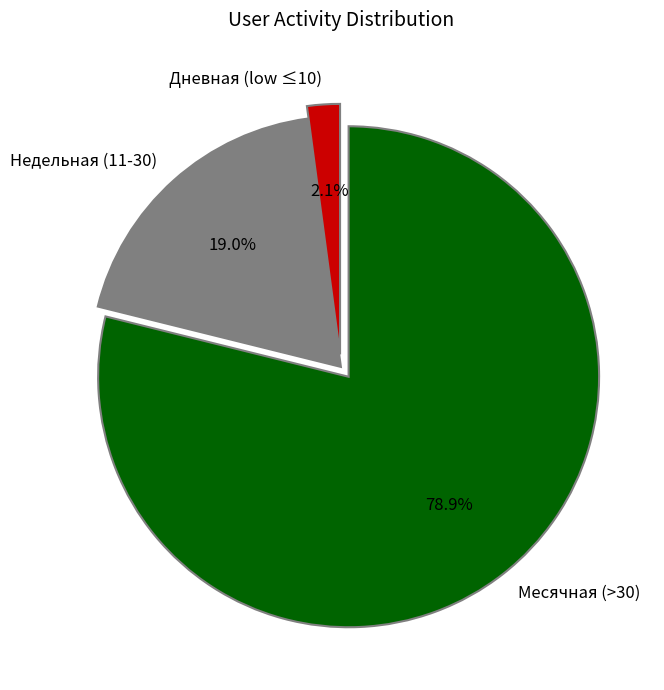

Combined, what portion of the pie is Месячная (>30) and Недельная (11-30)?

97.9%